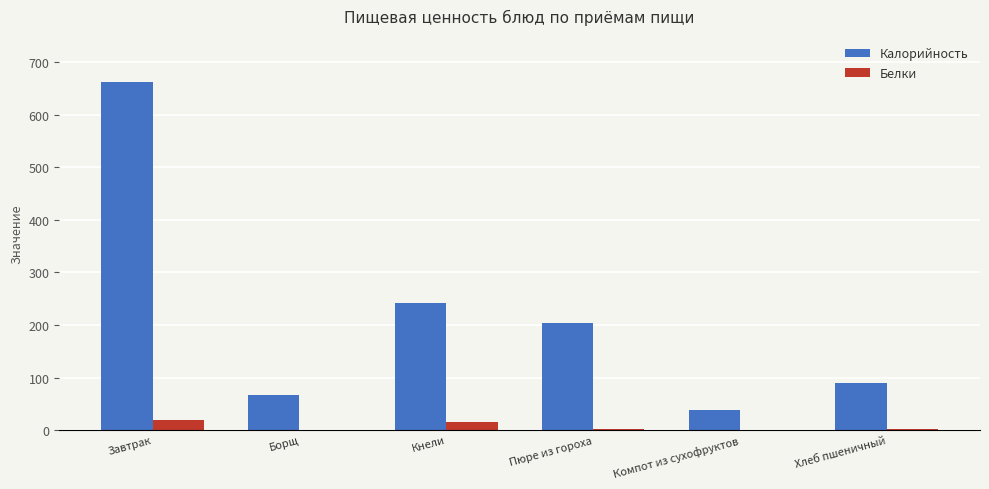

Which series changed the most between Борщ and Пюре из гороха?

Калорийность